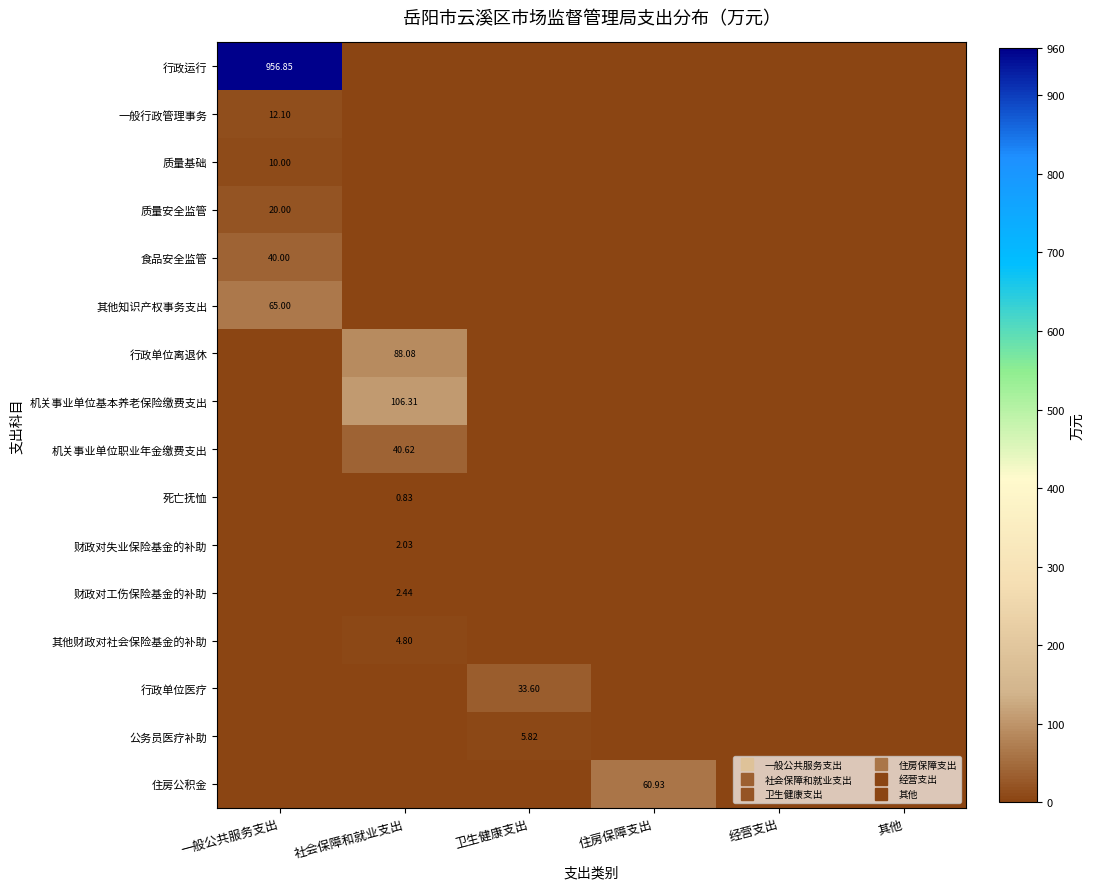

Is it true that 住房公积金 equals 0.0 at 经营支出?

True